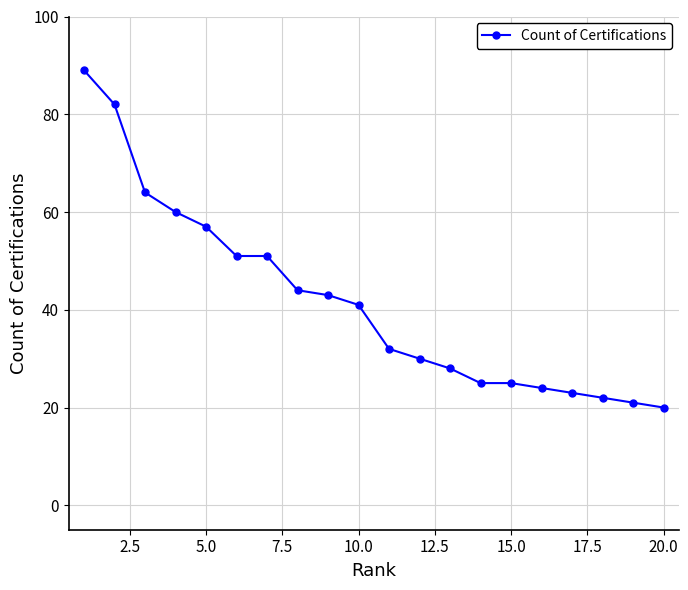

What is the value of the 8th point from the left?

44